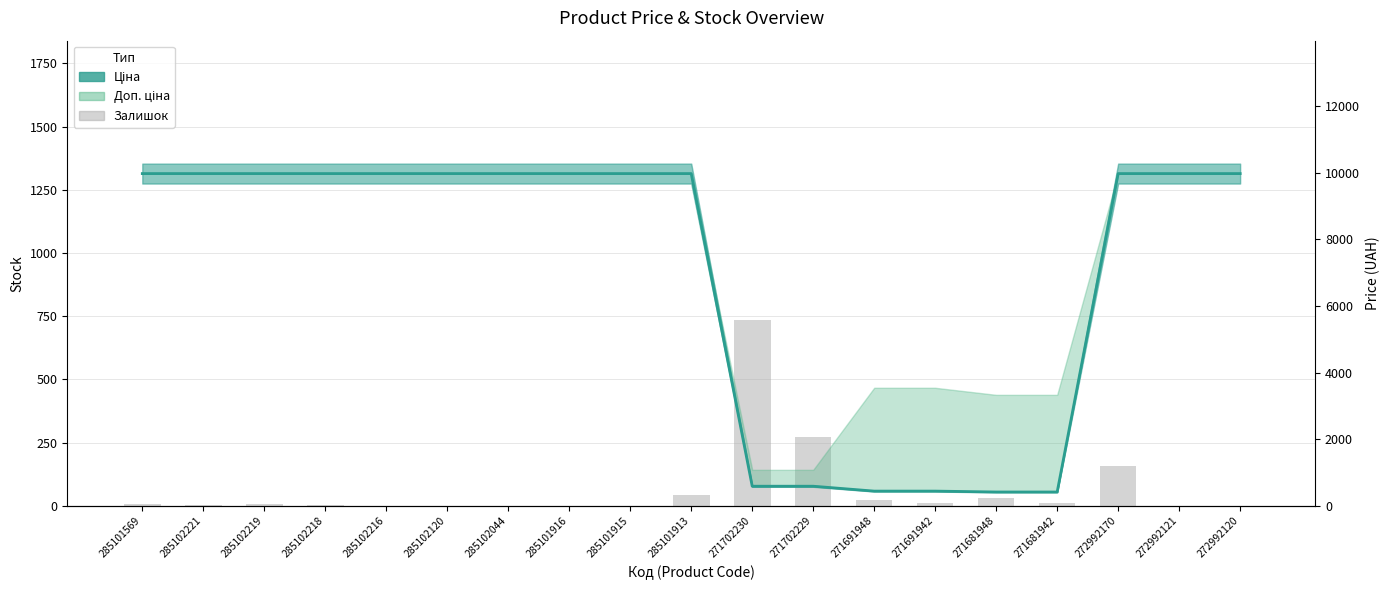

Is it true that Залишок equals 5.3 at 285102218?

False